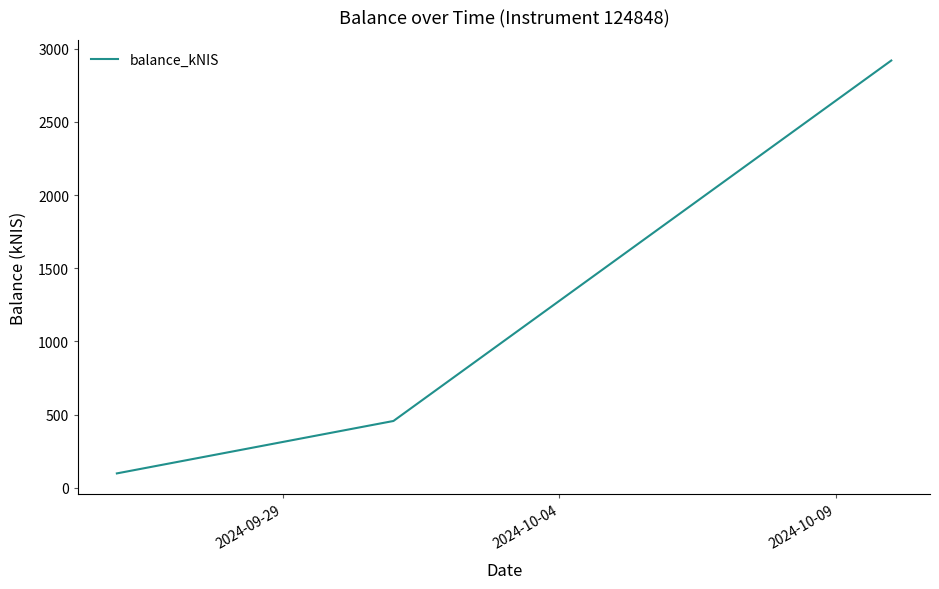

What is the minimum value shown in the chart?

98.6